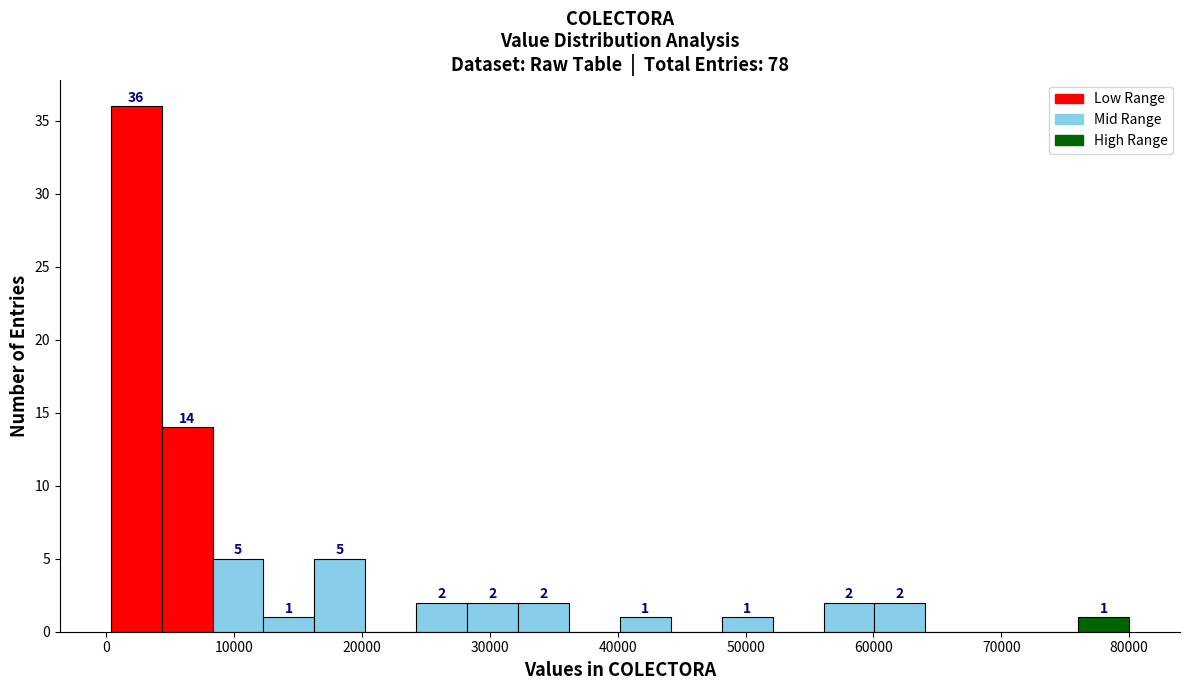

Around what value on the x-axis is the tallest bar? Give the approximate position of its centre, as read against the axis.

2000